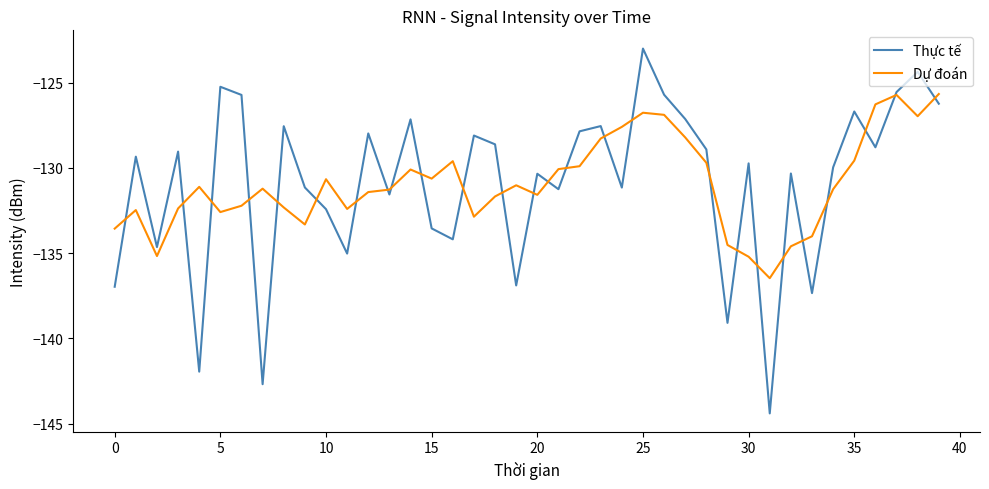

How many values in the Thực tế series exceed -129?

18